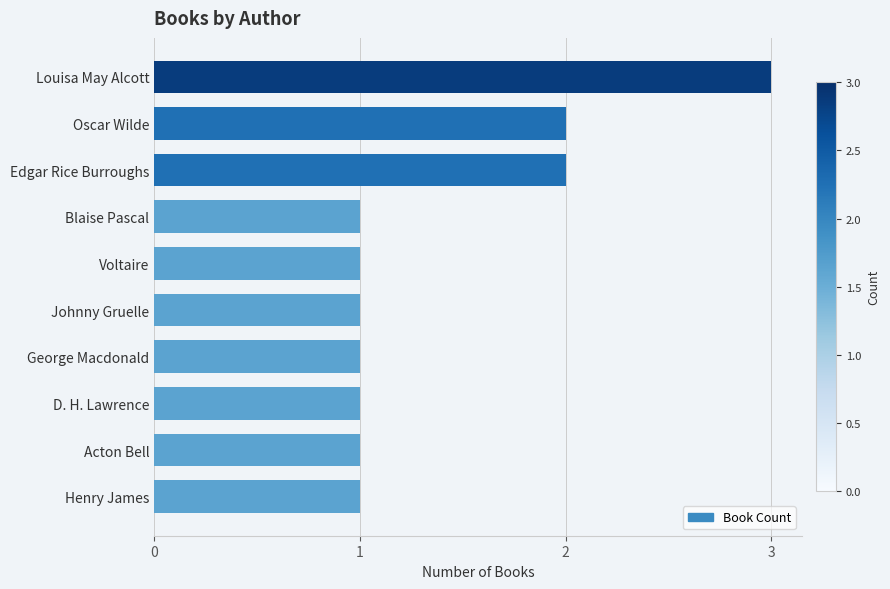

Reading bottom to top, extract all data points from this chart.

1	1	1	1	1	1	1	2	2	3